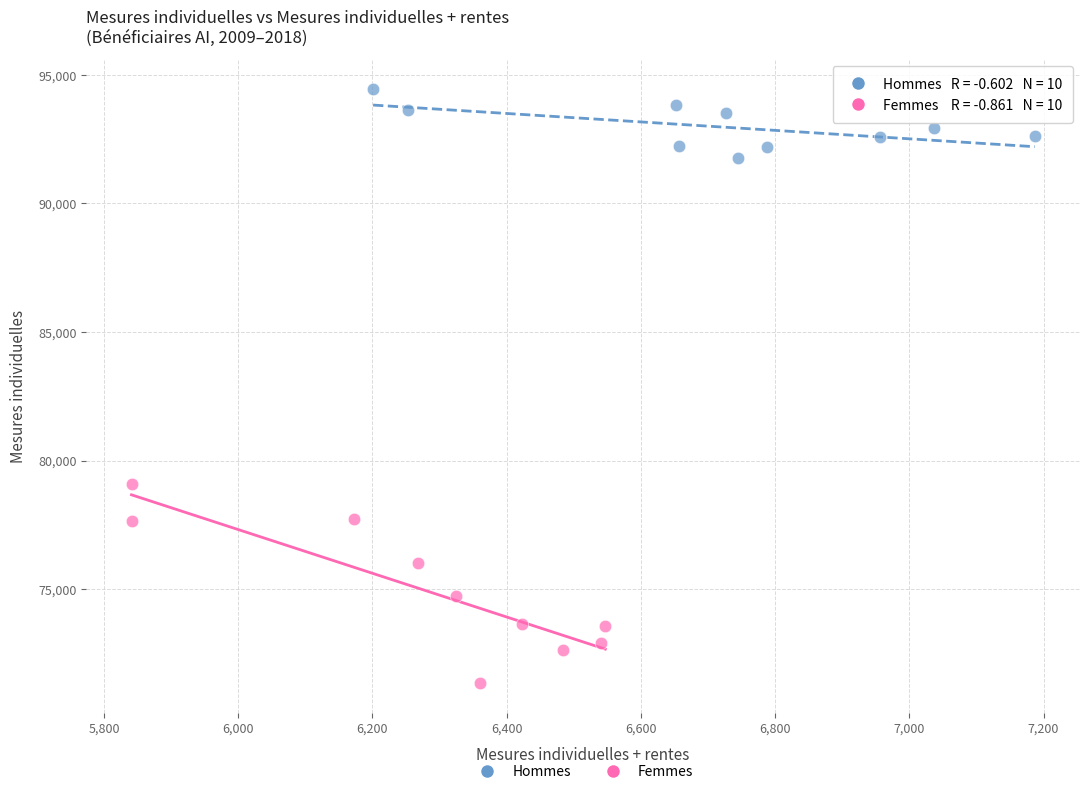

Which series contains the lowest Y value?

Femmes